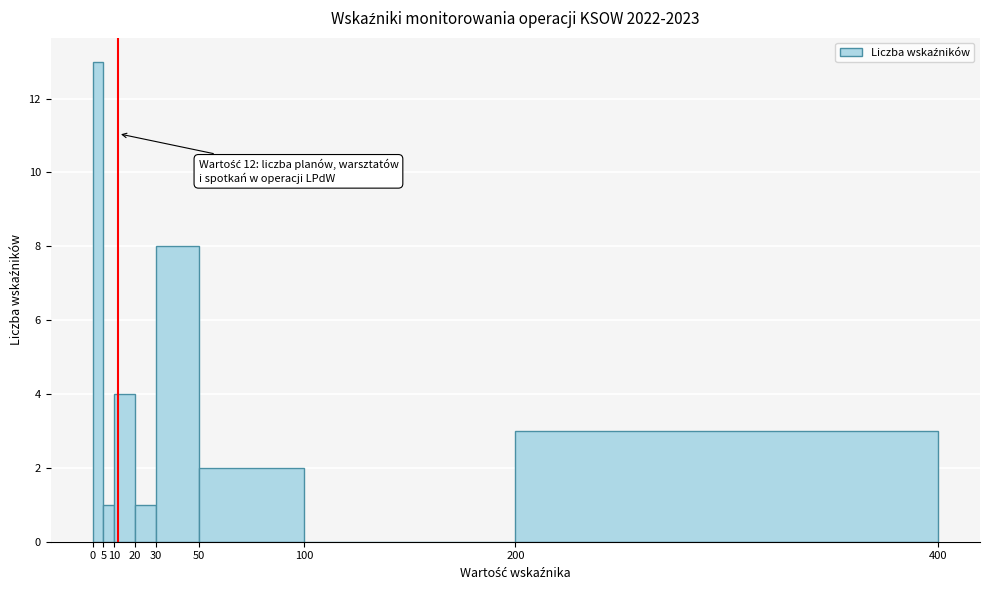

Which range on the x-axis has the tallest bar?

0 to 5